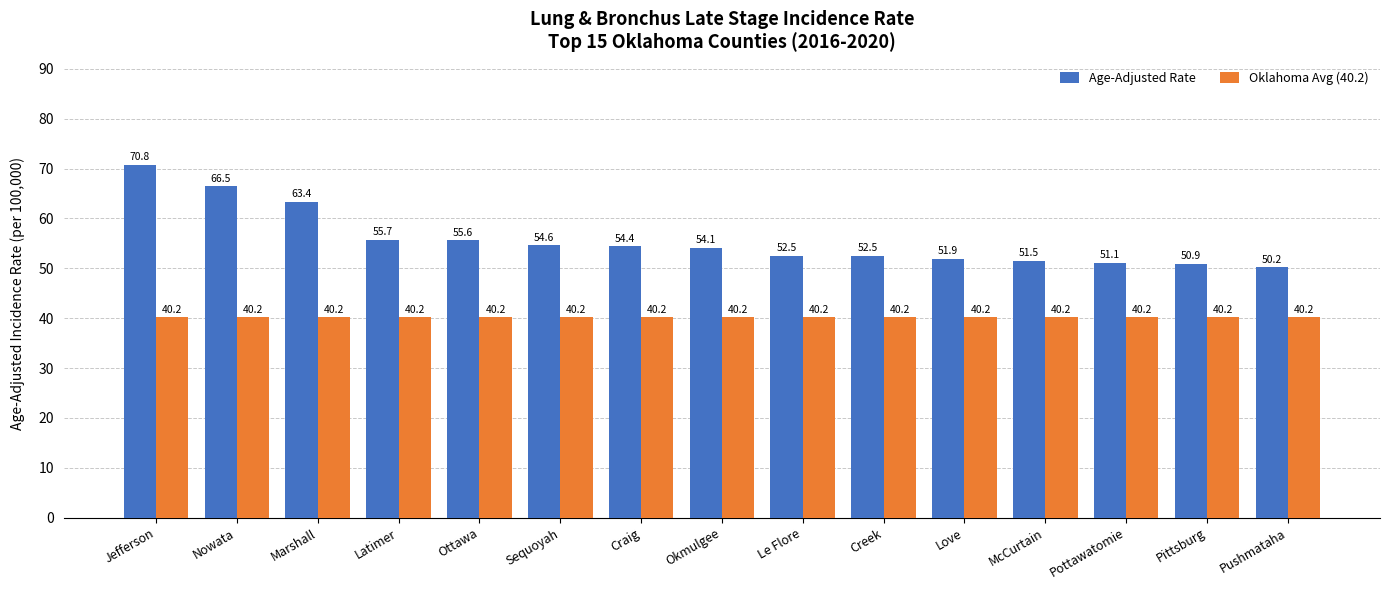

Which series changed the most between Creek and Love?

Age-Adjusted Rate